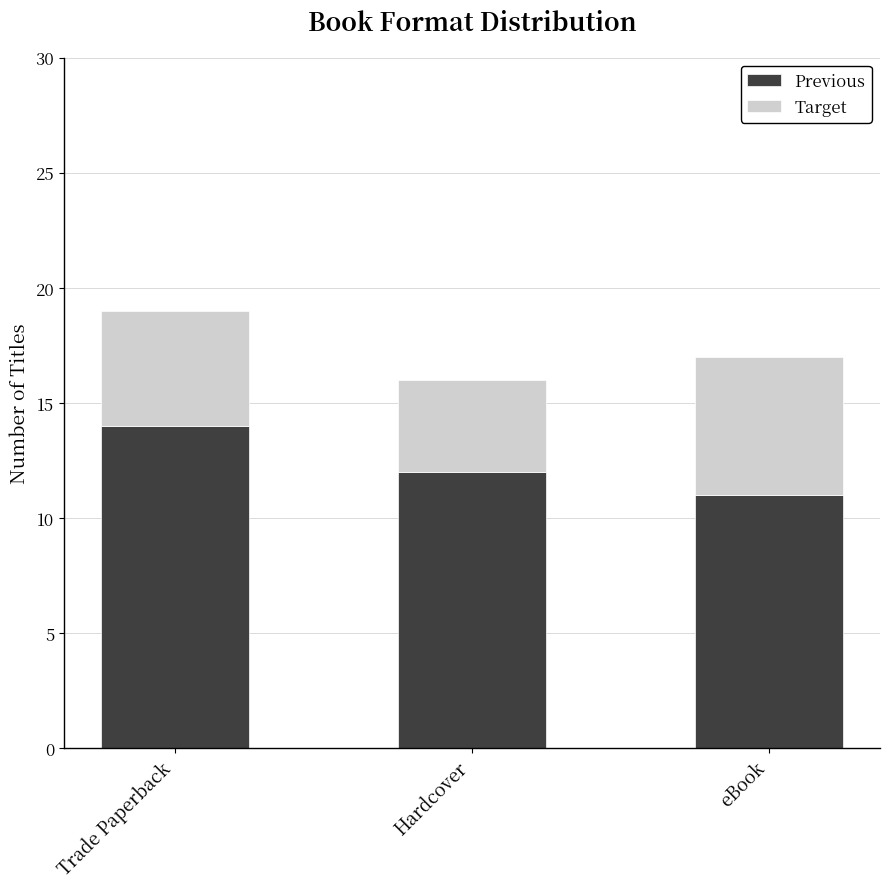

At which label does Previous first exceed 12?

Trade Paperback